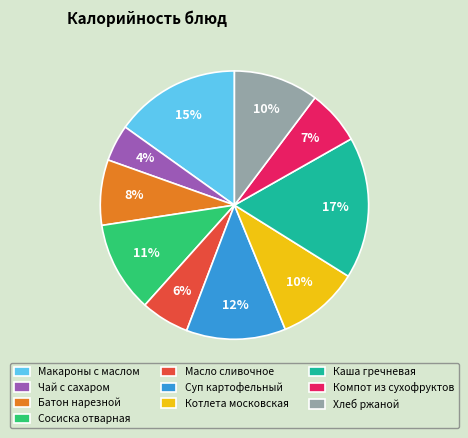

To the nearest percent, what is the average slice percentage?

10%